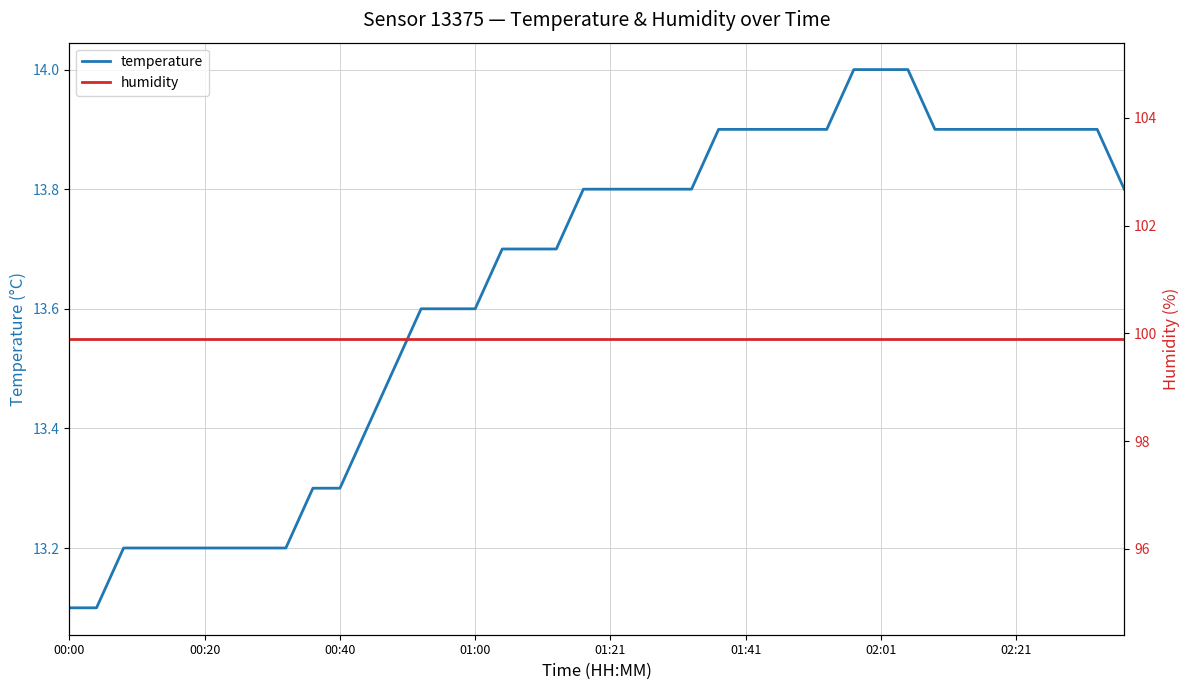

What is the maximum value for temperature?

14.0